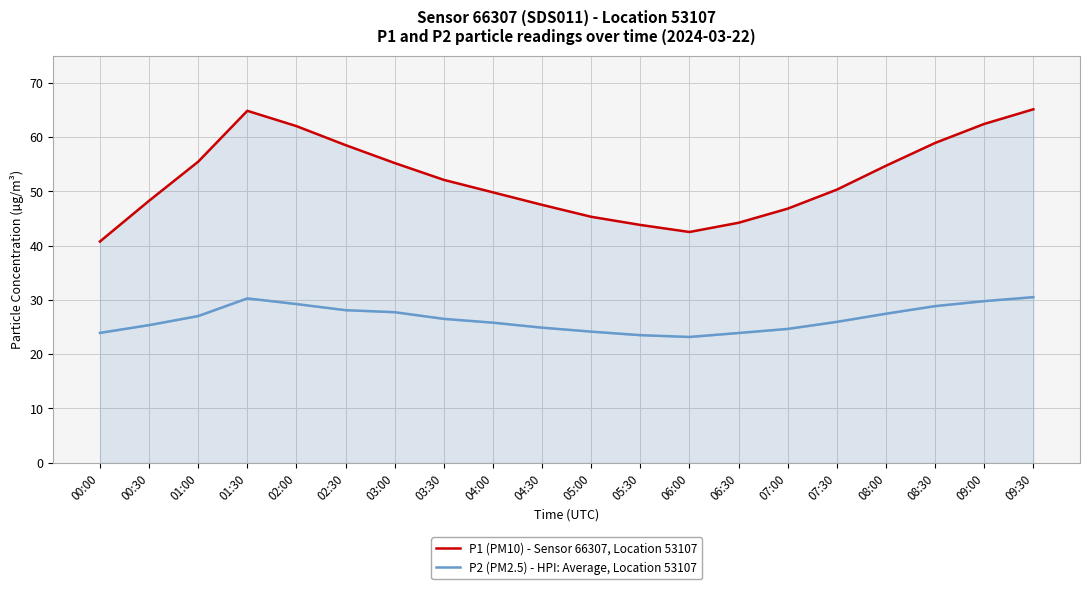

Where does the P1 (PM10) - Sensor 66307, Location 53107 series first go above 52?

01:00